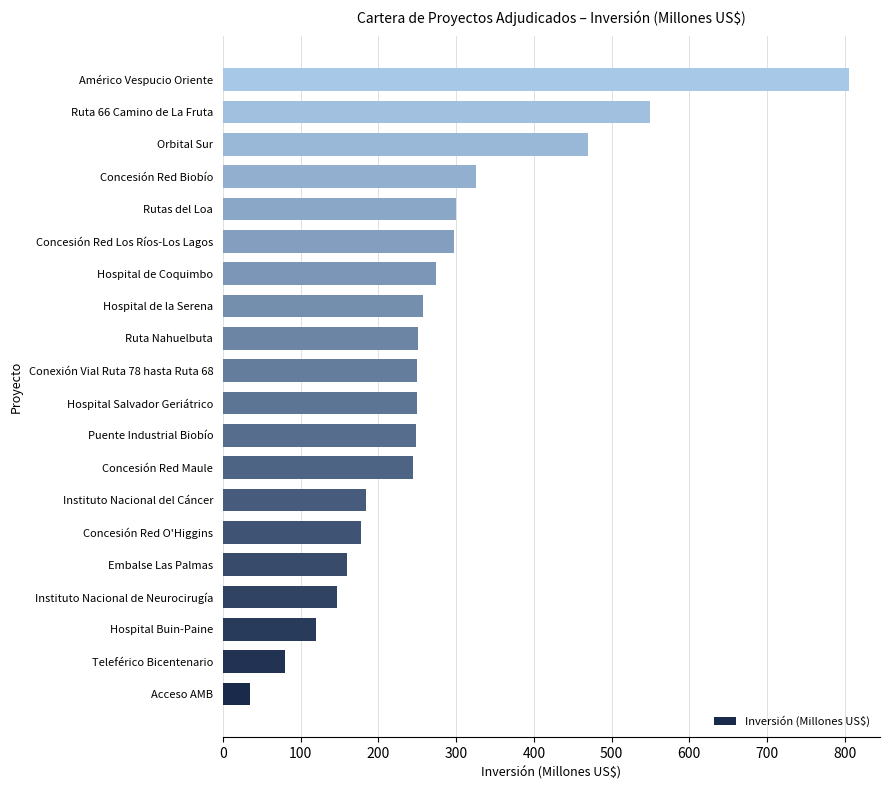

Which label corresponds to the largest value in the chart?

Américo Vespucio Oriente